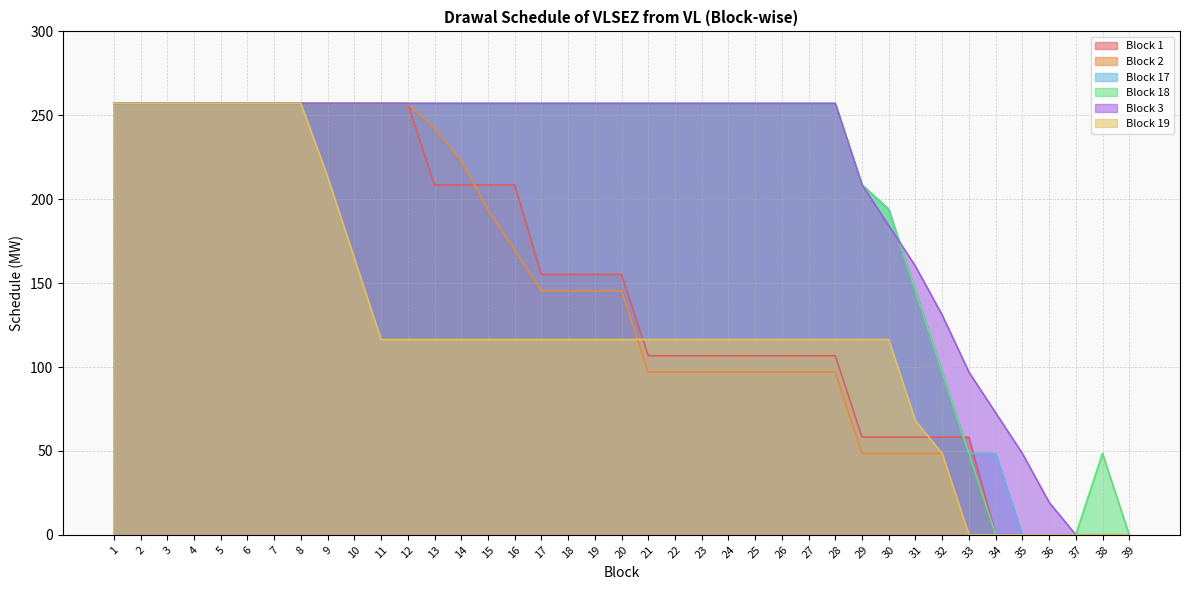

What is the total value across all series at 32?

480.1